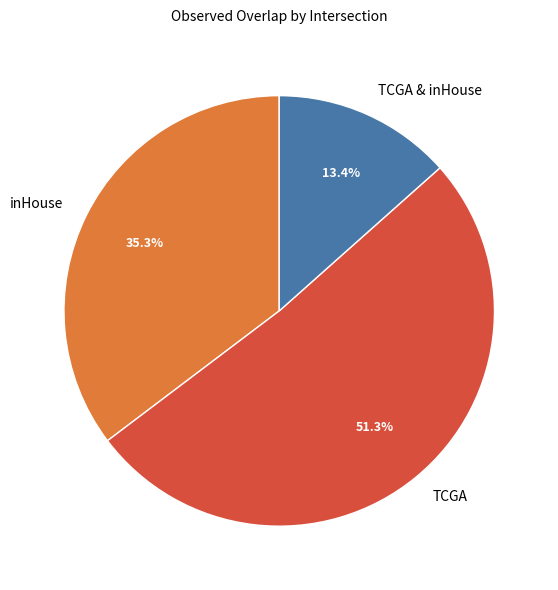

Is it true that inHouse is 35% of the pie?

True